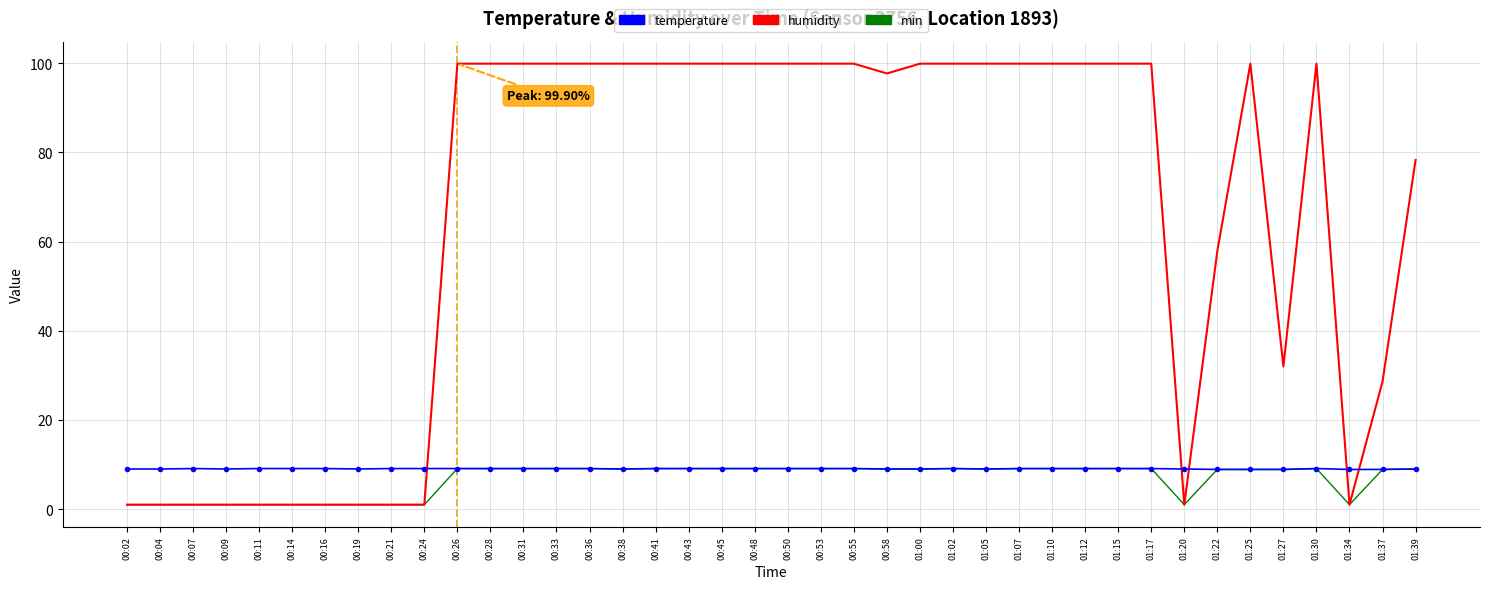

Which series has the largest range (max minus min)?

humidity